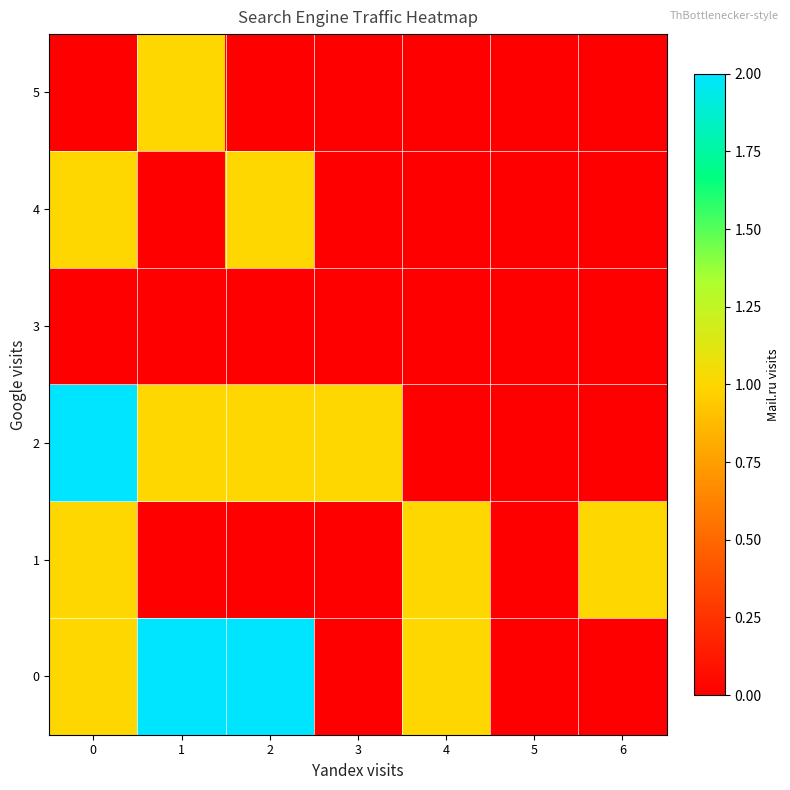

Reading right to left, list all the values displayed in this chart.

0: 6=0	5=0	4=1	3=0	2=2	1=2	0=1
1: 6=1	5=0	4=1	3=0	2=0	1=0	0=1
2: 6=0	5=0	4=0	3=1	2=1	1=1	0=2
3: 6=0	5=0	4=0	3=0	2=0	1=0	0=0
4: 6=0	5=0	4=0	3=0	2=1	1=0	0=1
5: 6=0	5=0	4=0	3=0	2=0	1=1	0=0